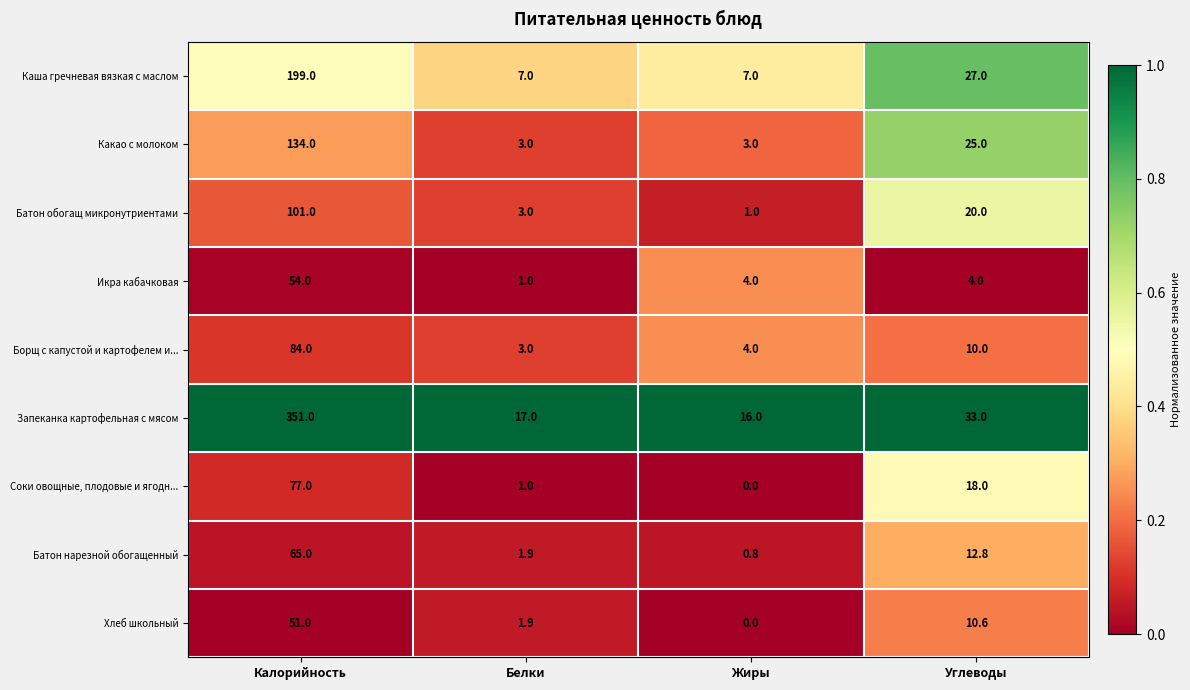

What is the difference between the highest and lowest values at Жиры?

16.0